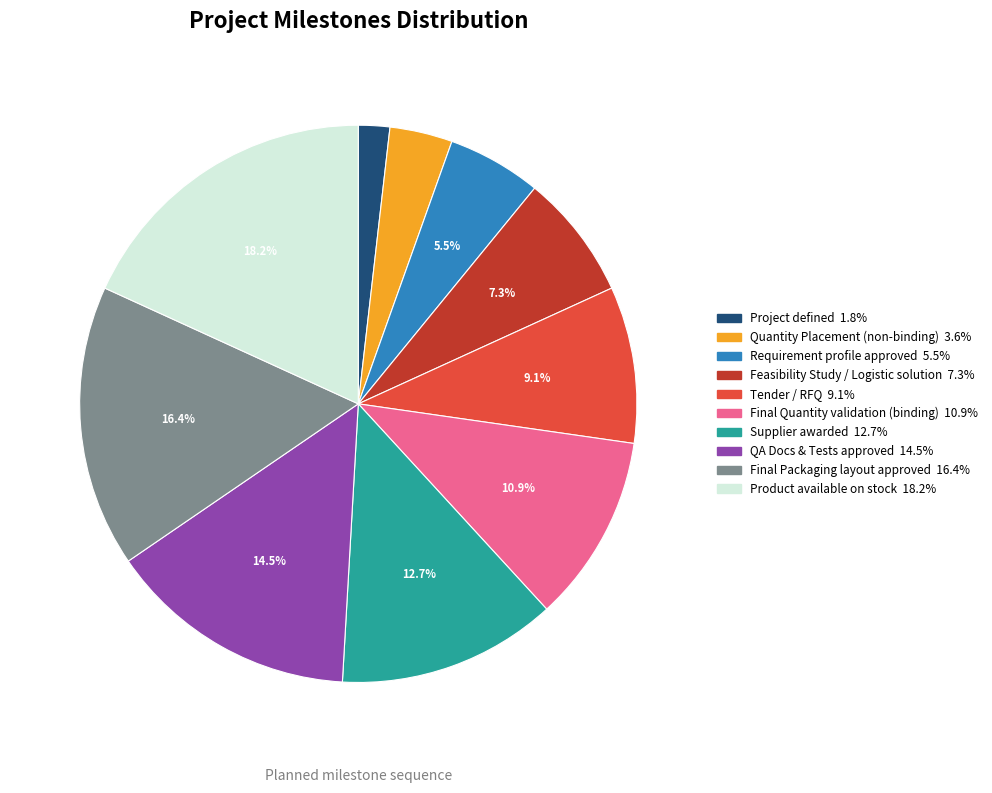

How much of the chart is everything except Requirement profile approved?

94.5%